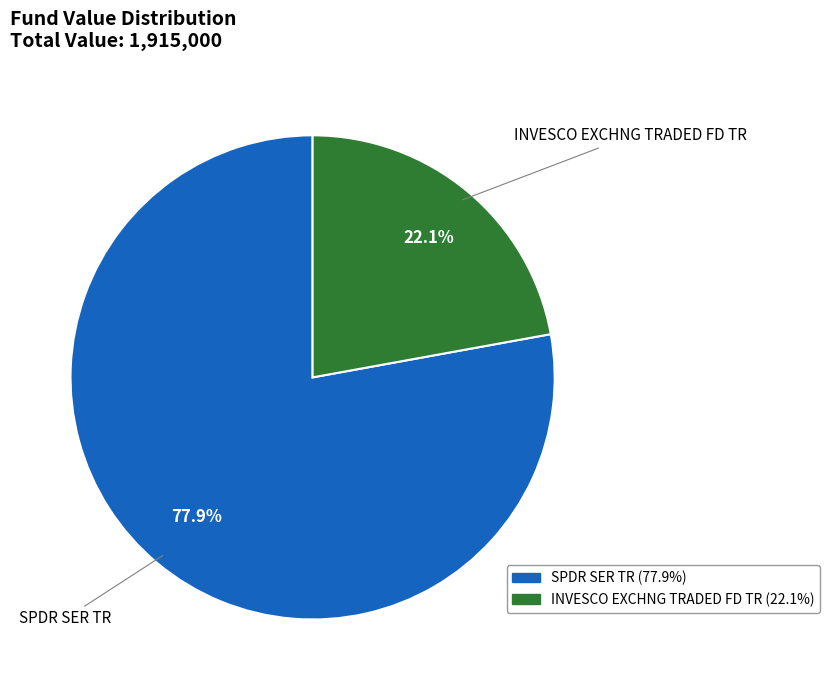

Is the sum of INVESCO EXCHNG TRADED FD TR and SPDR SER TR greater than half?

Yes